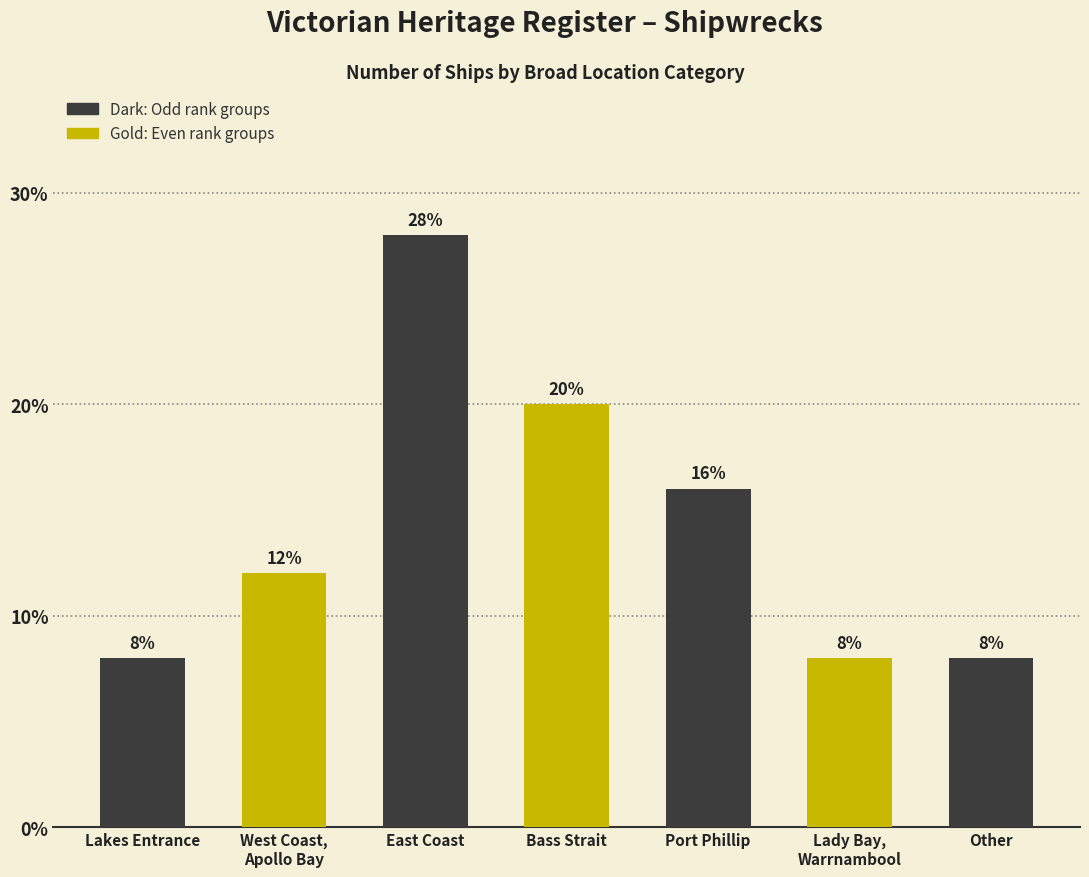

What value does the data have at East Coast?

28.0